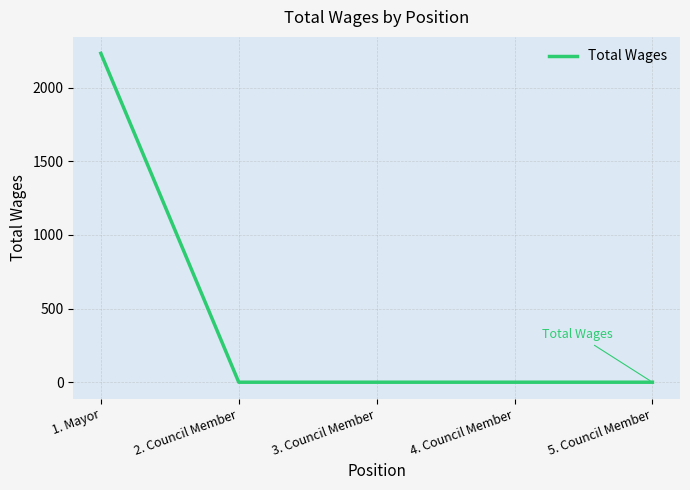

What is the difference between the maximum and minimum values?

2232